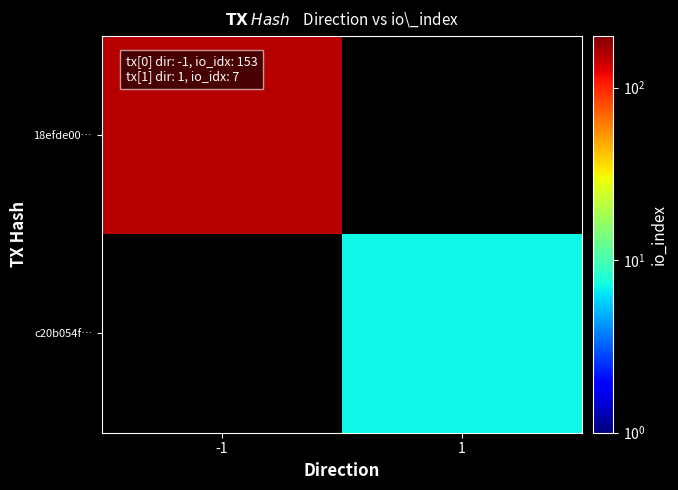

What is the greatest value displayed?

153.0